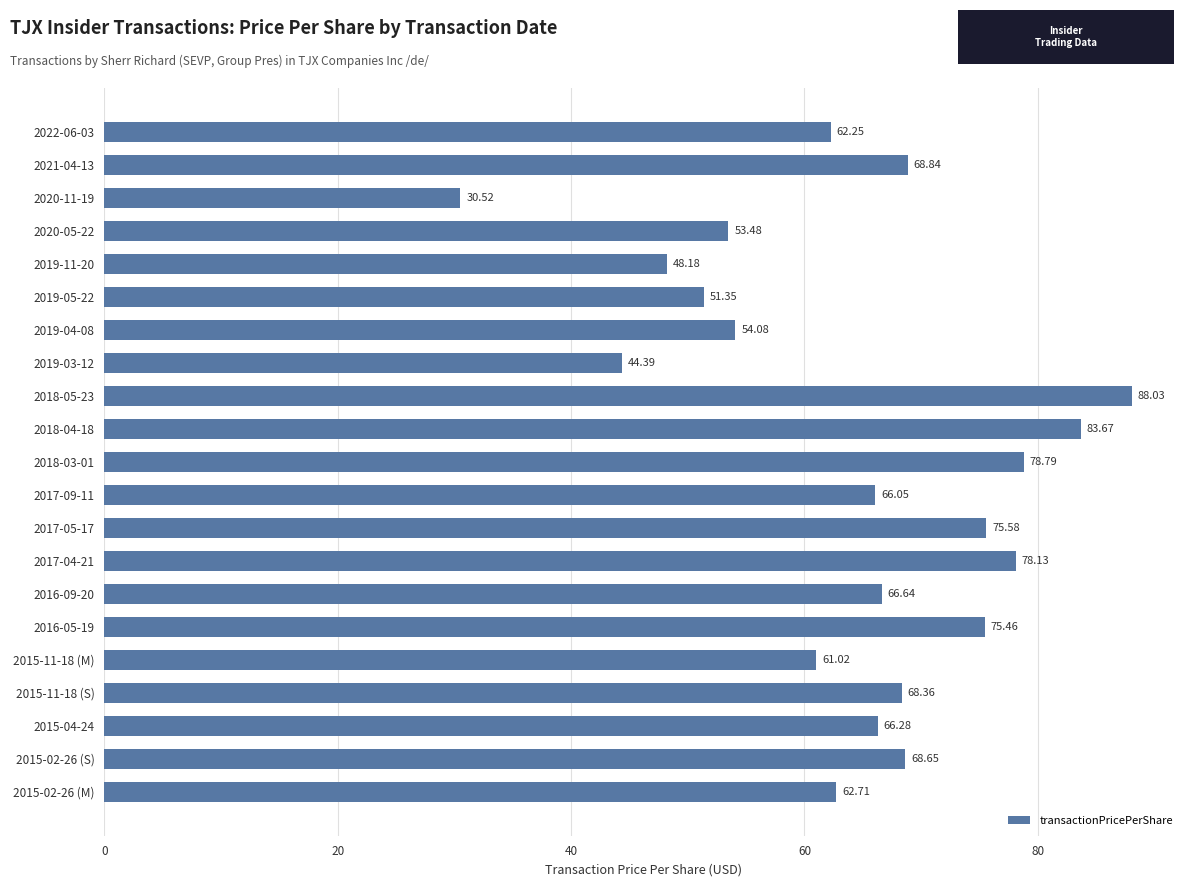

What is the change in value from 2019-03-12 to 2017-04-21?

+33.7